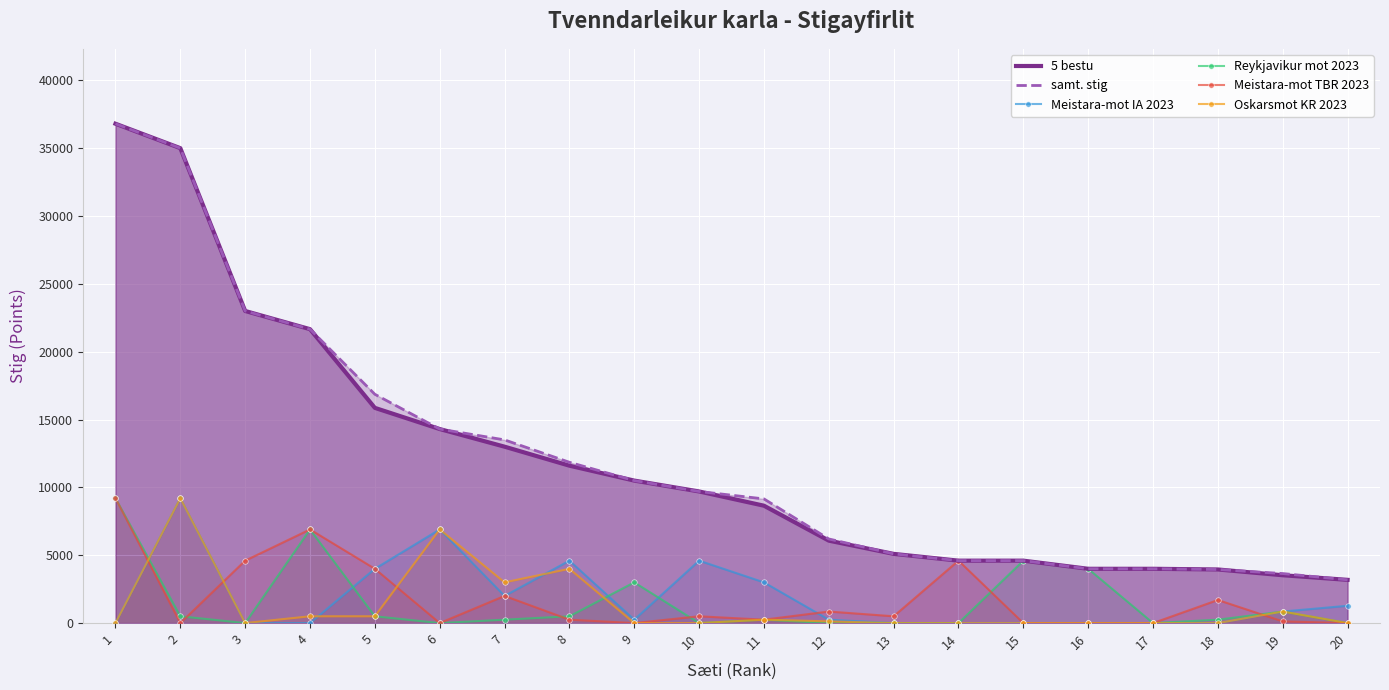

How many distinct data groups are displayed?

6